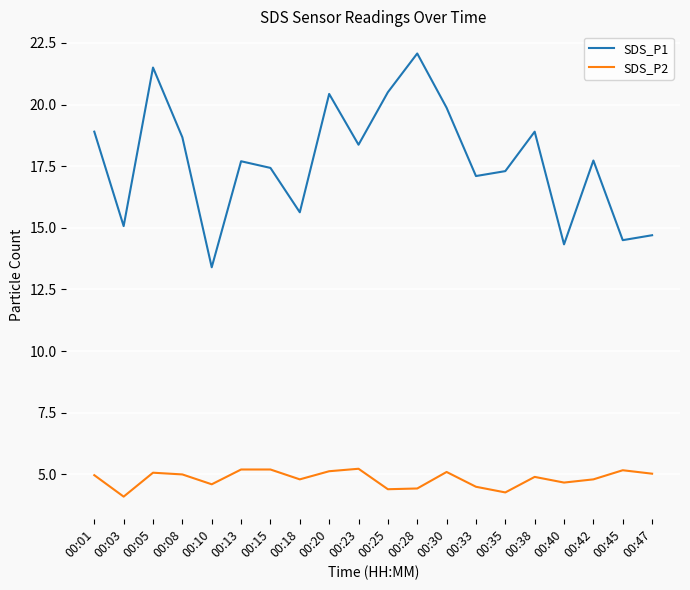

What are all the series names shown in the legend?

SDS_P1, SDS_P2